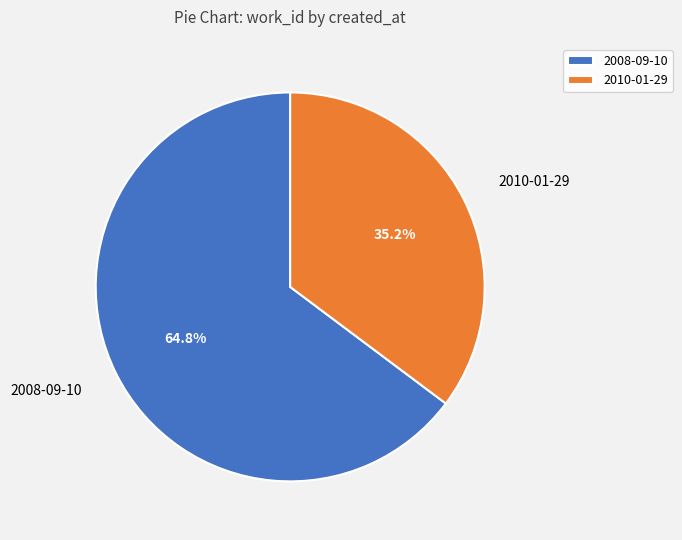

To the nearest percent, what is the difference between the 2010-01-29 and 2008-09-10 slice percentages?

30%